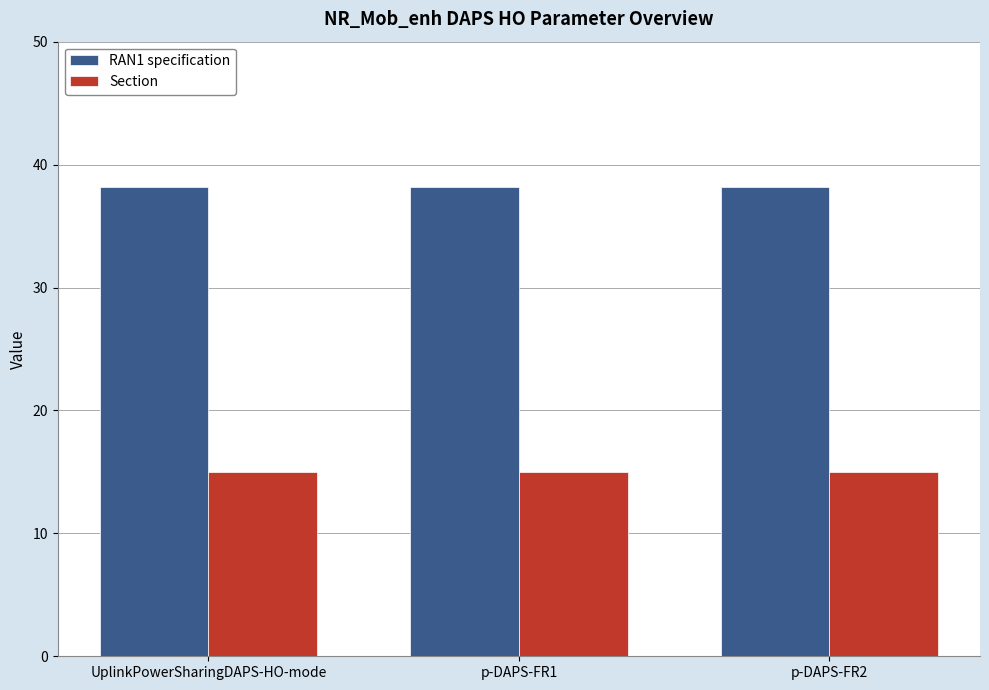

What is the greatest value displayed?

38.2